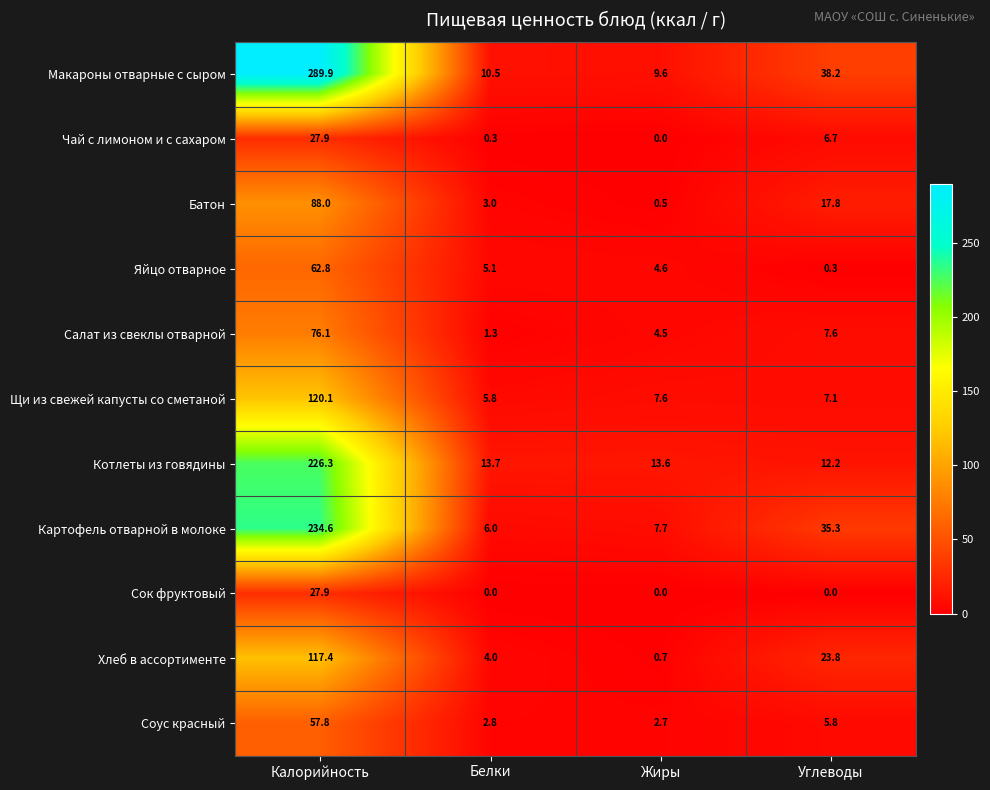

At Углеводы, list the series in order from smallest to largest.

Сок фруктовый, Яйцо отварное, Соус красный, Чай с лимоном и с сахаром, Щи из свежей капусты со сметаной, Салат из свеклы отварной, Котлеты из говядины, Батон, Хлеб в ассортименте, Картофель отварной в молоке, Макароны отварные с сыром